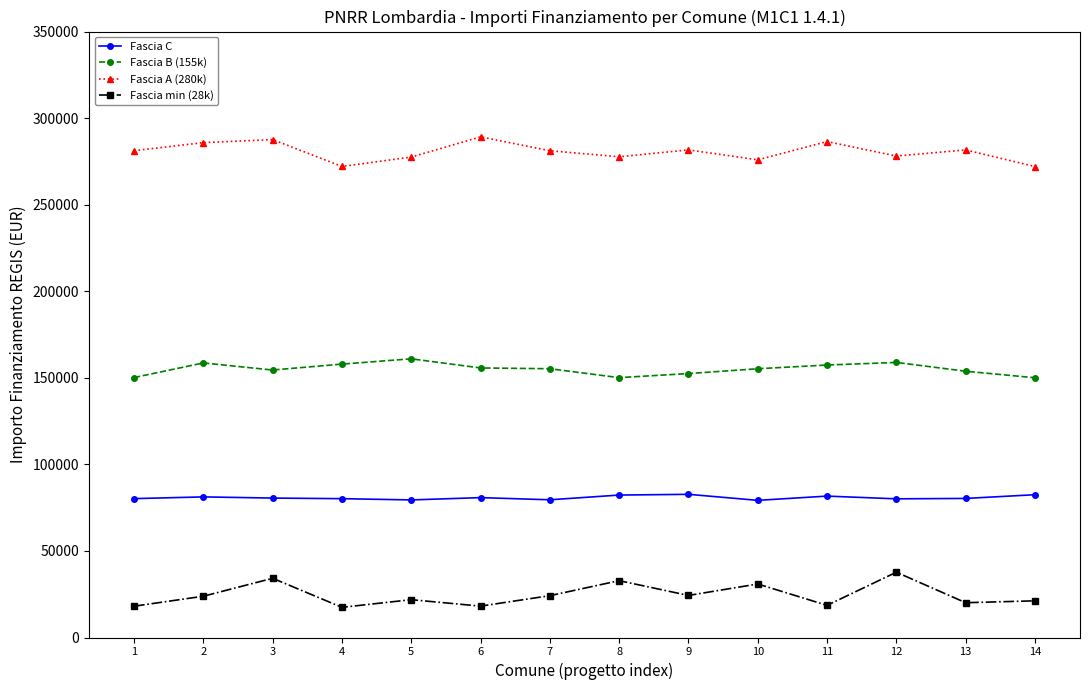

The Fascia B (155k) series shows 99392.0 at 4. True or false?

False